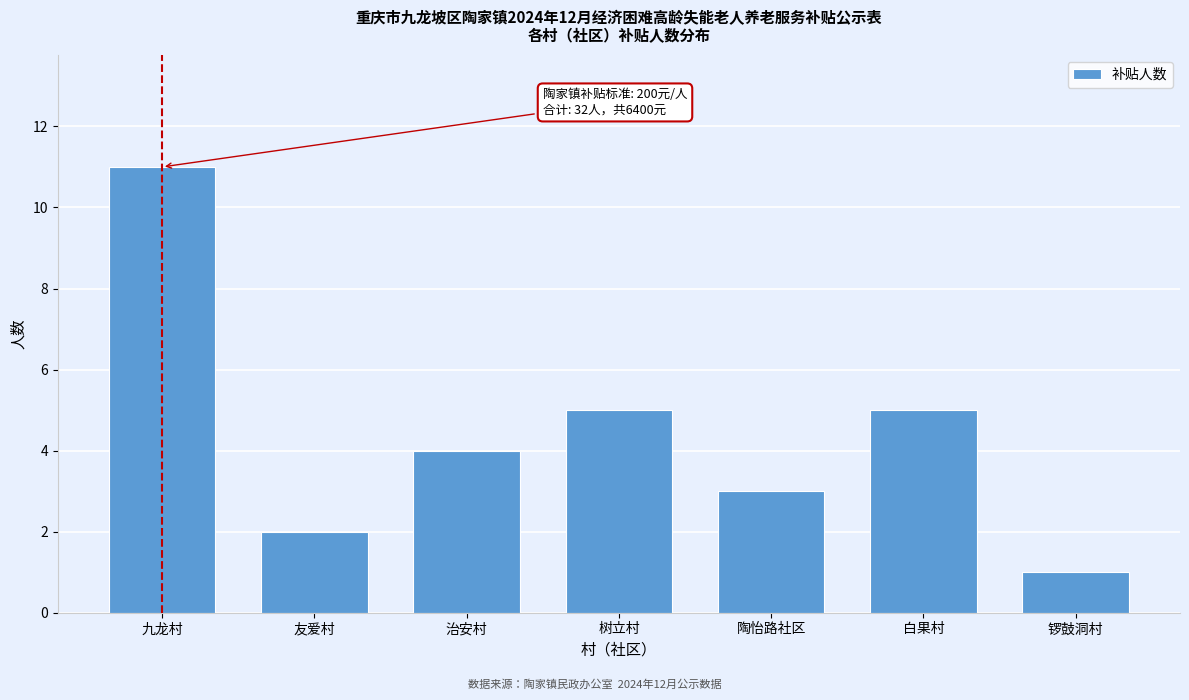

Reading left to right, what are all the values shown in this chart?

九龙村=11	友爱村=2	治安村=4	树立村=5	陶怡路社区=3	白果村=5	锣鼓洞村=1